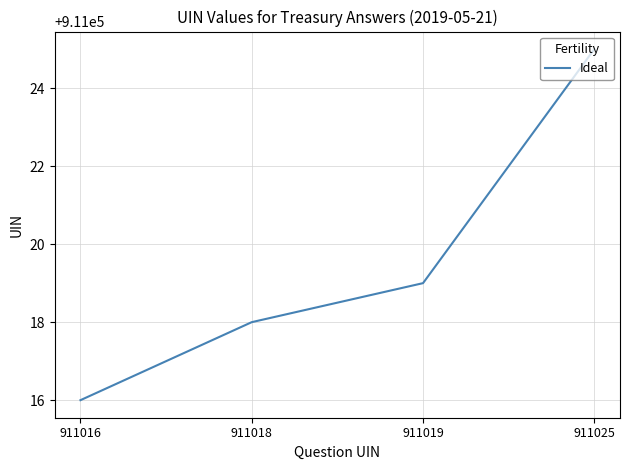

Rank the categories by value from highest to lowest.

911025, 911019, 911018, 911016